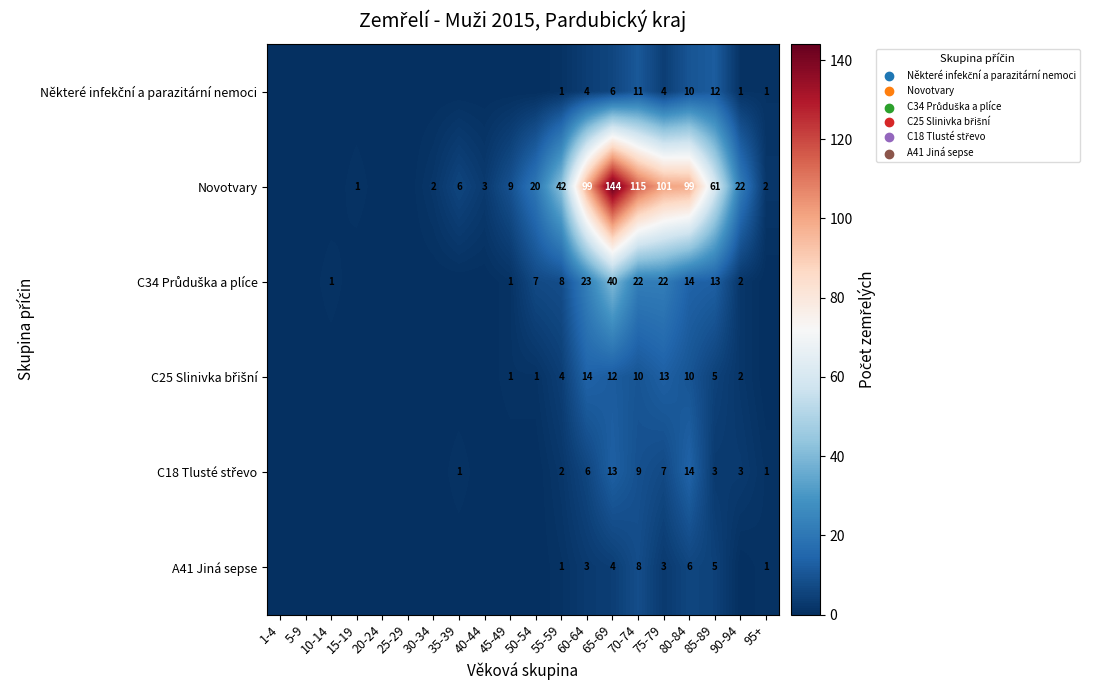

What is the difference between the highest and lowest values at 75-79?

98